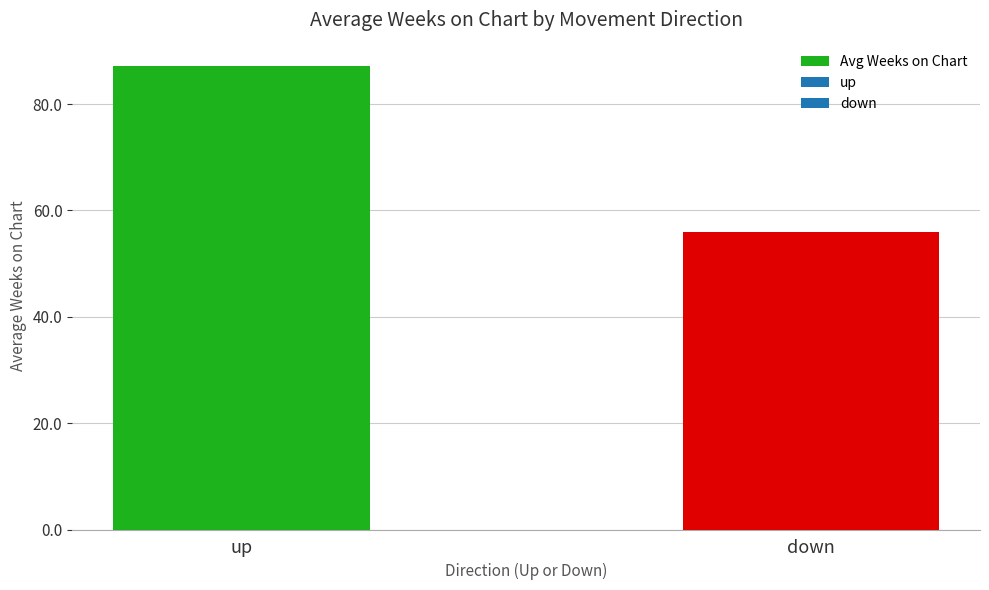

Reading left to right, what are all the values shown in this chart?

up=87.2	down=56.0